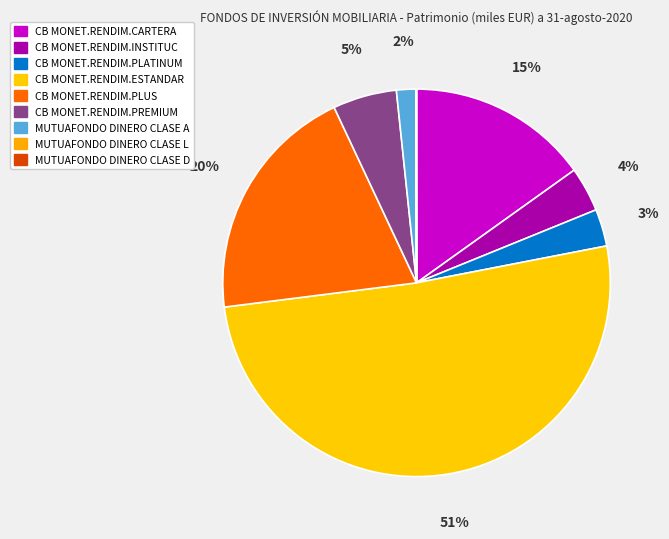

What is the change in value from CB MONET.RENDIM.ESTANDAR to CB MONET.RENDIM.PLUS?

-1271675